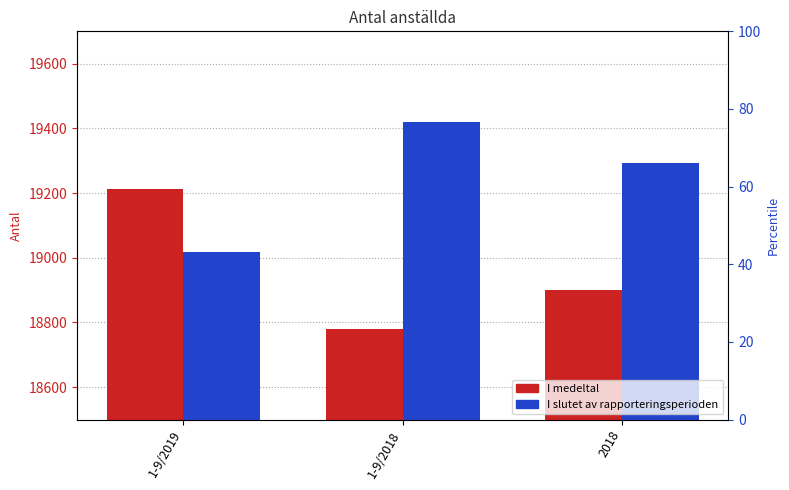

What is the value of the I medeltal bar at the 2nd from the left?

18781